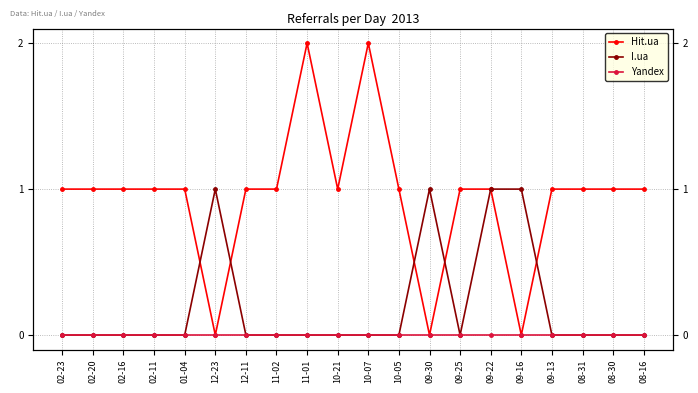

List the series in order of their overall mean, highest first.

Hit.ua, I.ua, Yandex